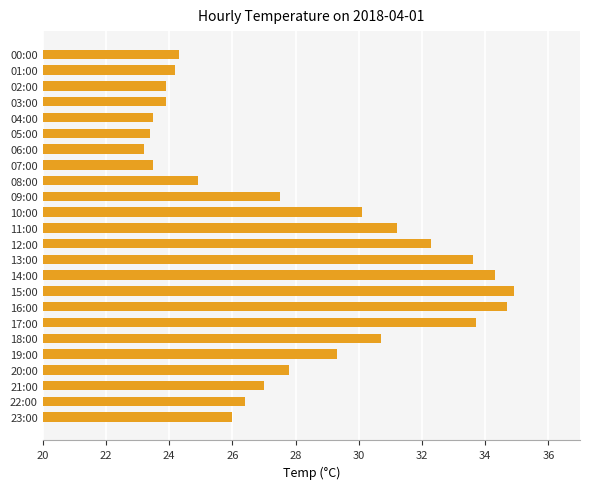

True or false: the data shows 16.7 at 01:00.

False